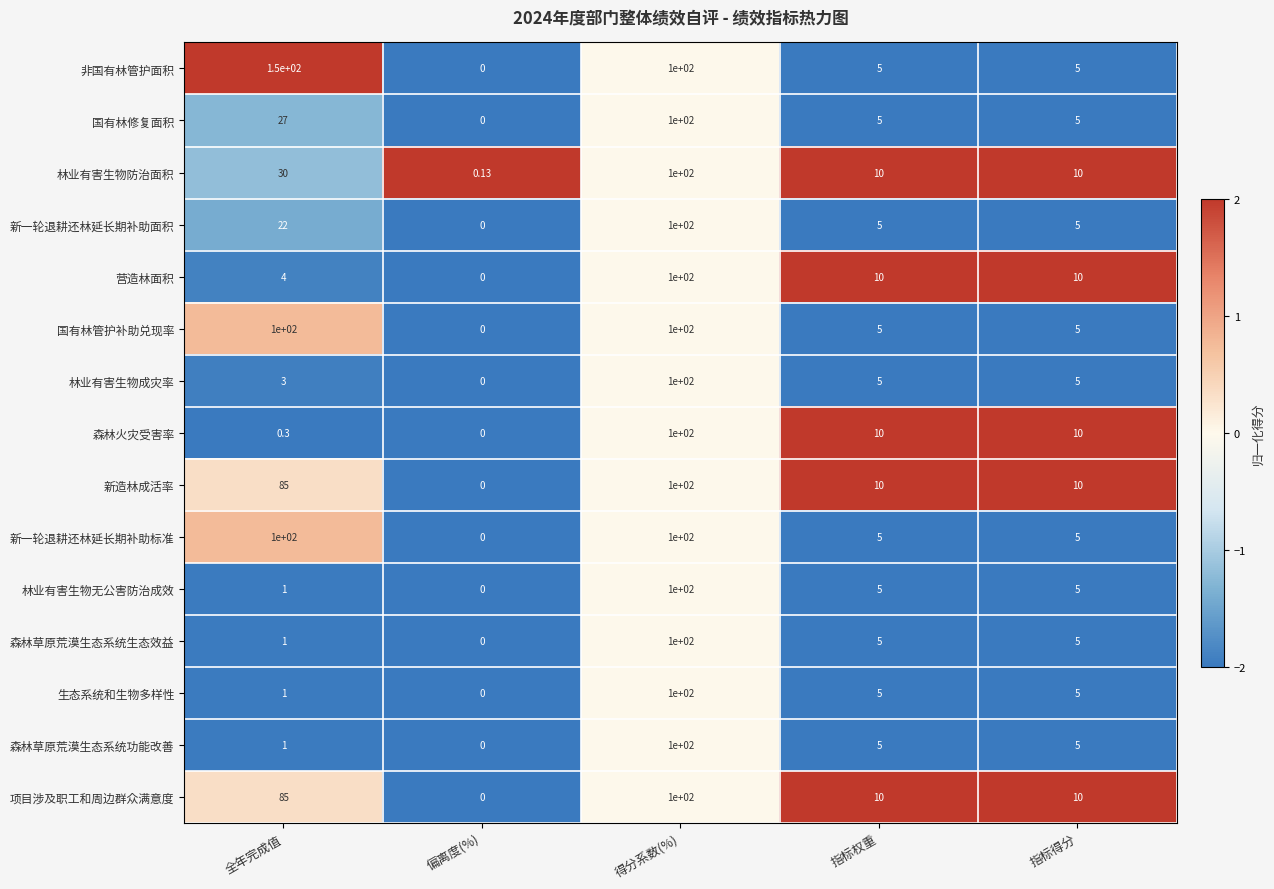

Is the value of 生态系统和生物多样性 at 指标权重 greater than the value of 非国有林管护面积 at 得分系数(%)?

No